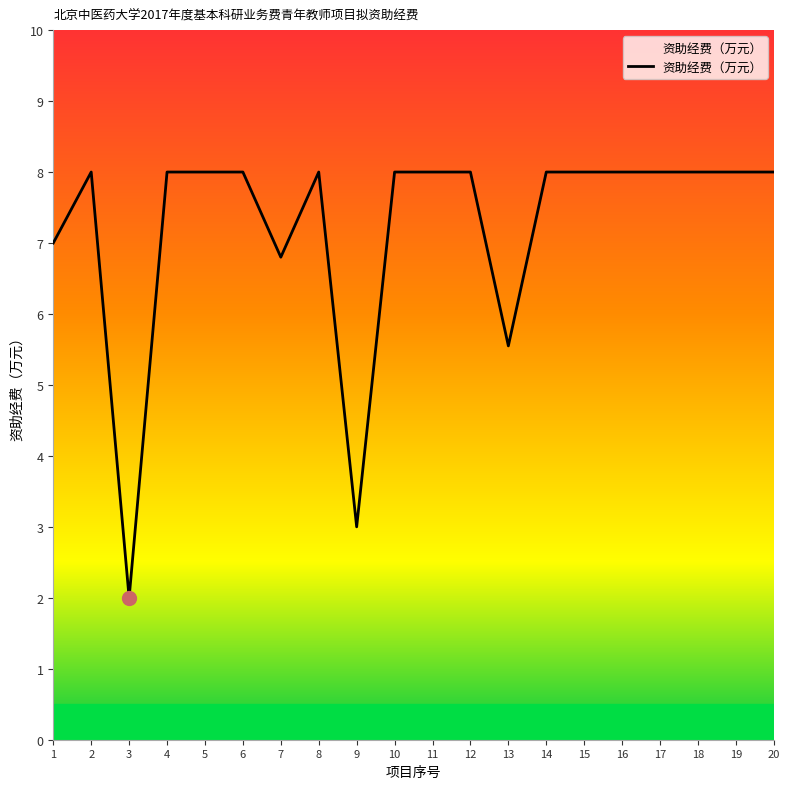

What is the smallest value displayed?

2.0